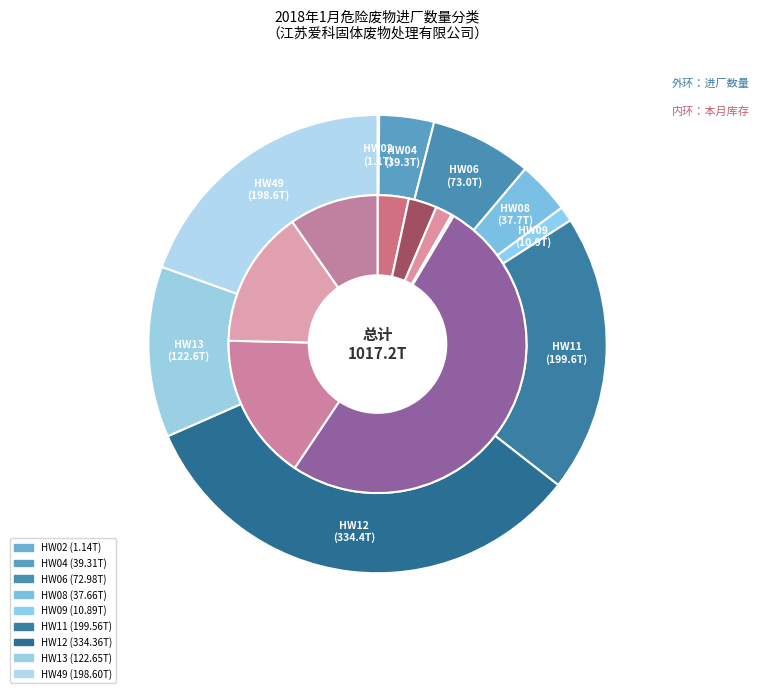

Which slice is the smallest?

HW02